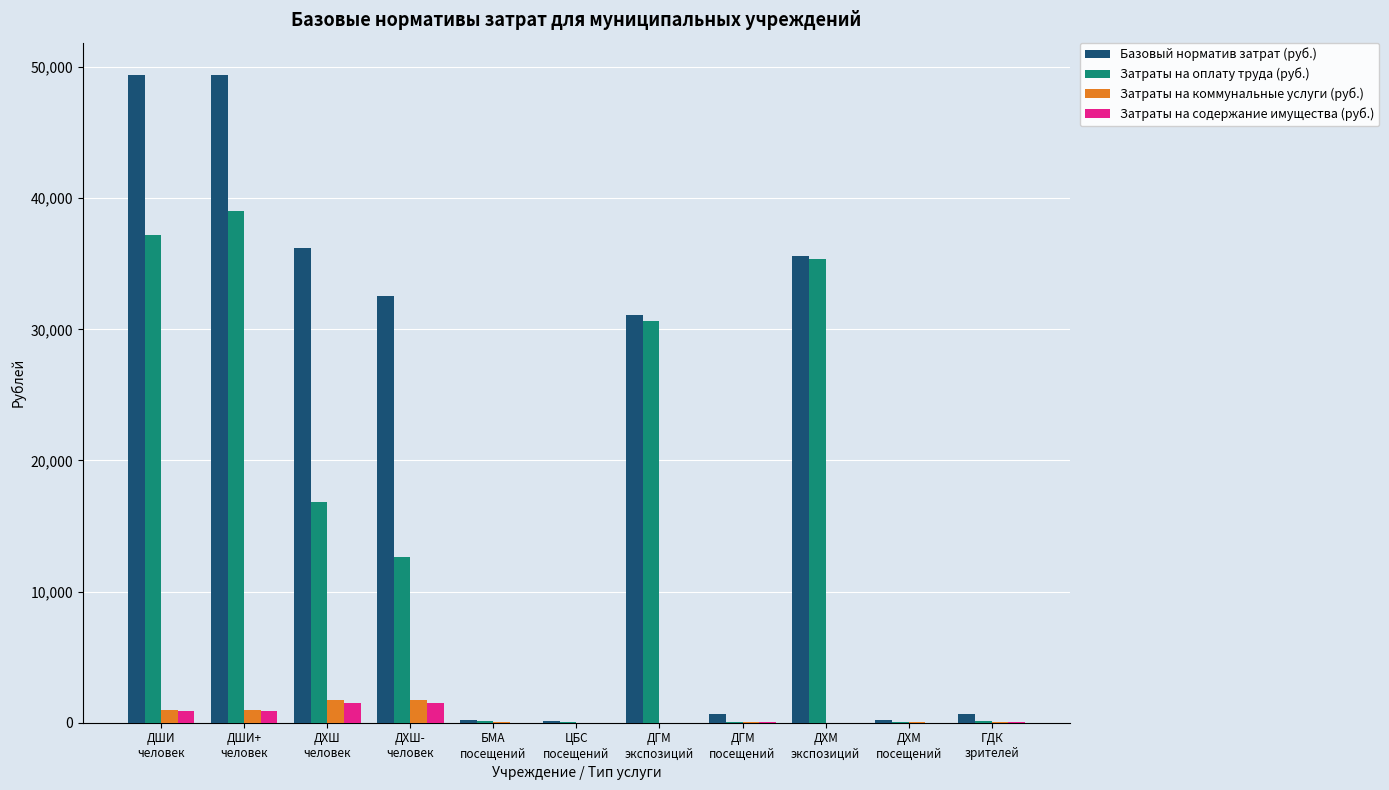

Is the value of Затраты на оплату труда (руб.) at ДХШ
человек greater than the value of Затраты на содержание имущества (руб.) at ДХМ
посещений?

Yes